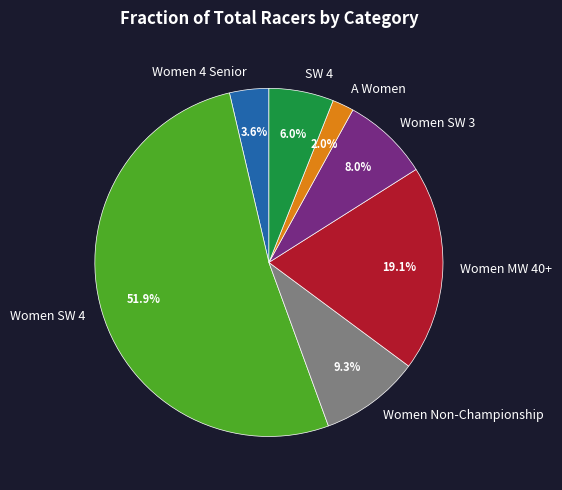

To the nearest percent, what portion does A Women represent?

2%